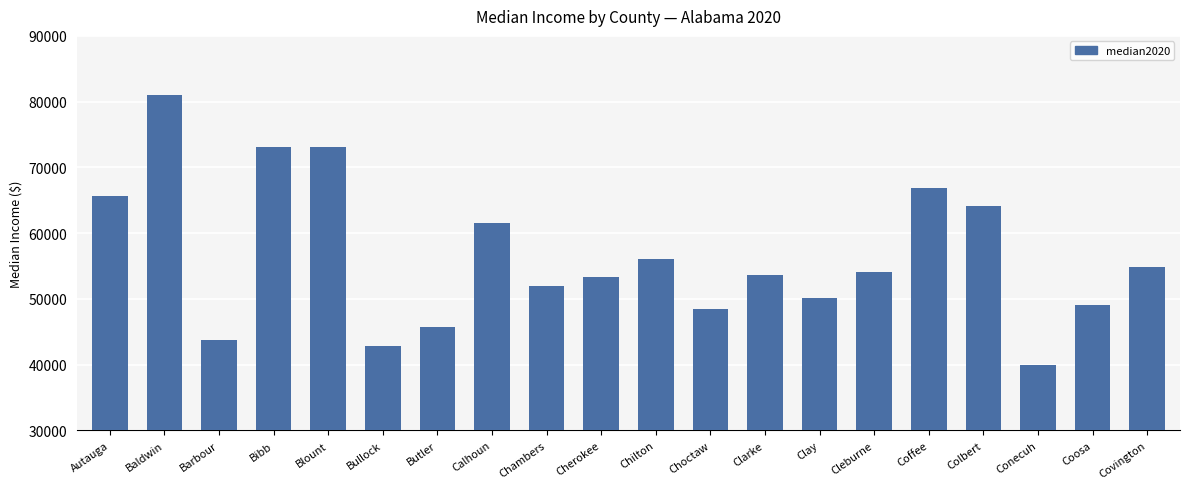

What is the sum of all values?

1129700